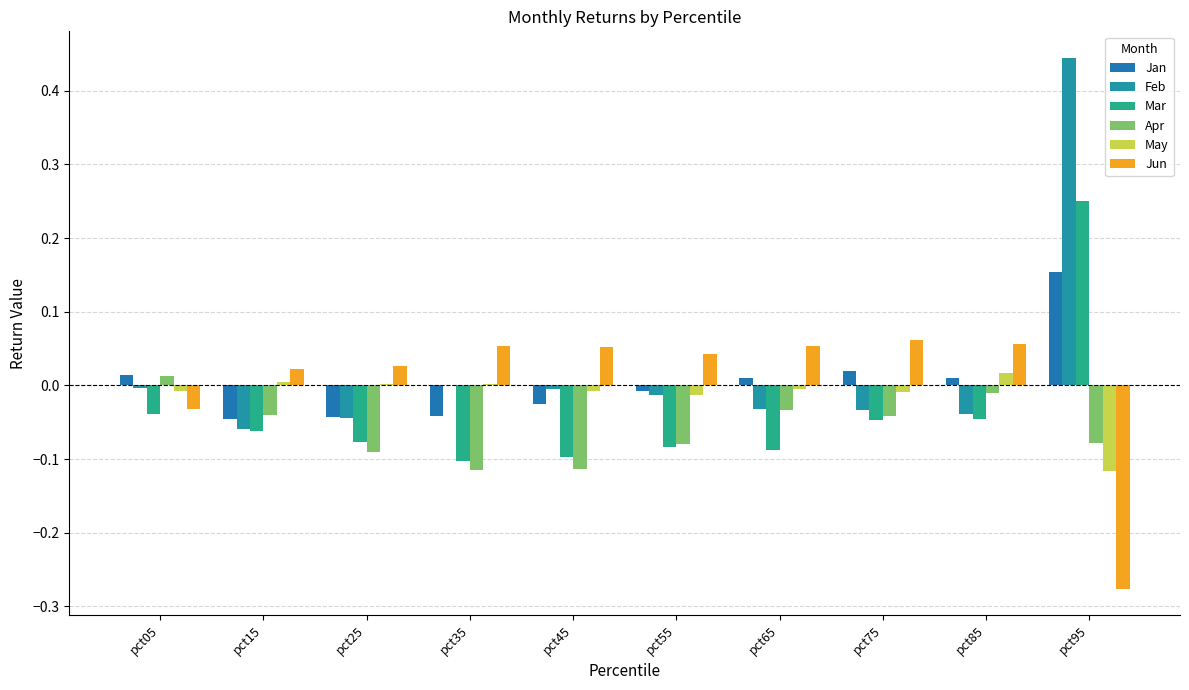

True or false: Jan has a value of -0.1 at pct35.

False